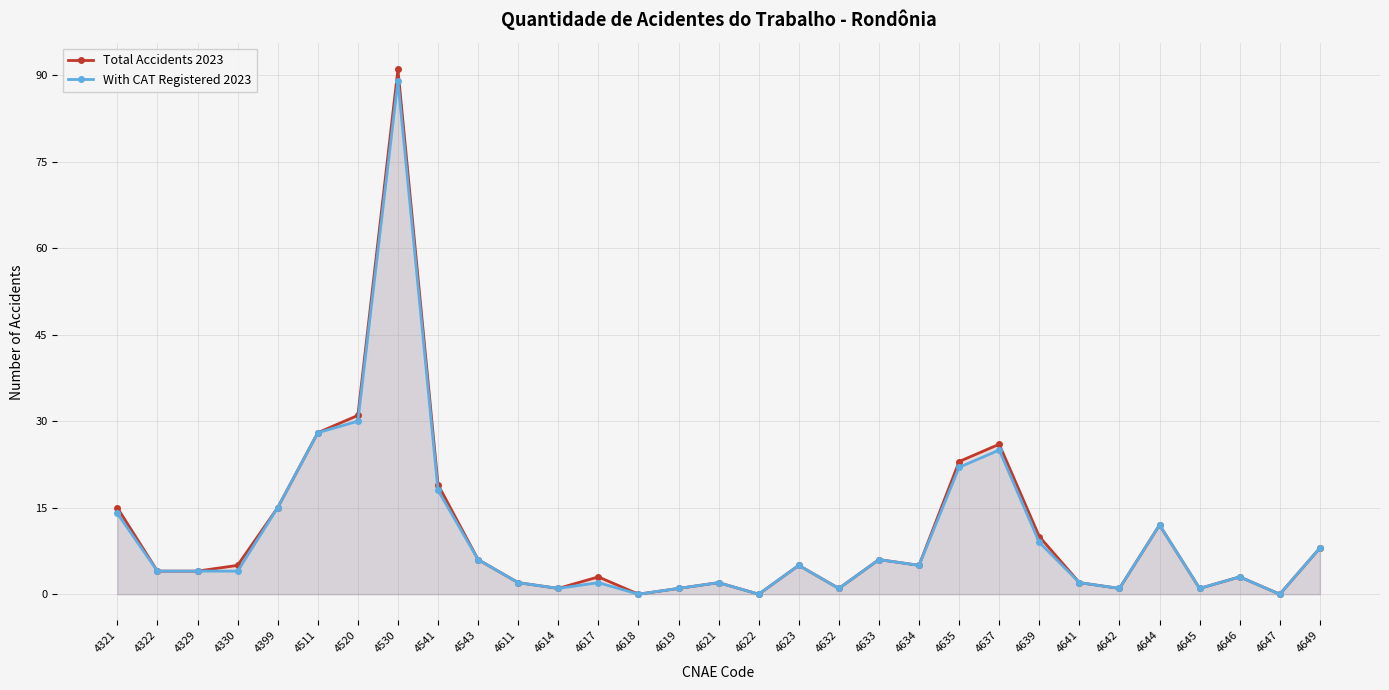

Between 4647 and 4611, which is larger?

4611